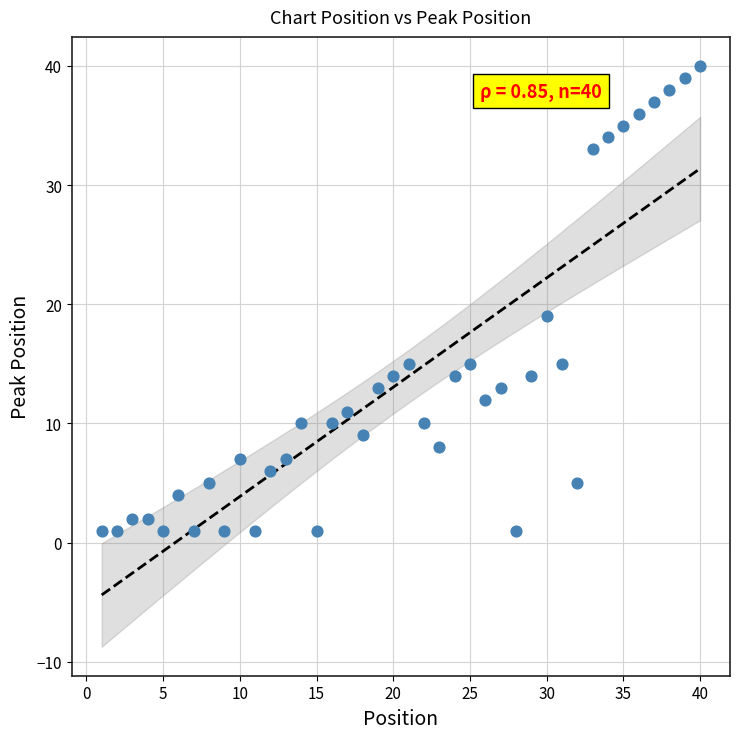

What is the range of Y values (max minus min)?

39